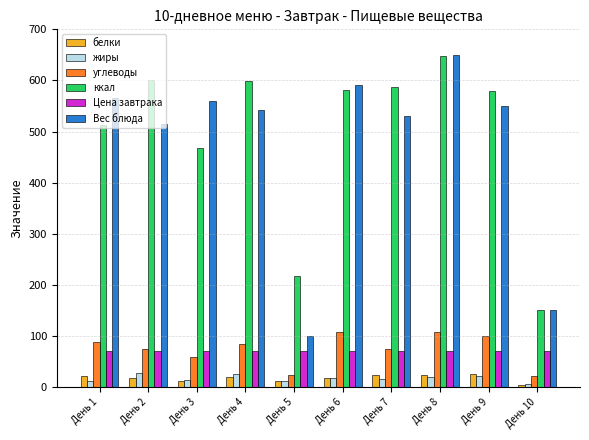

At which category is the sum across all series the highest?

День 8